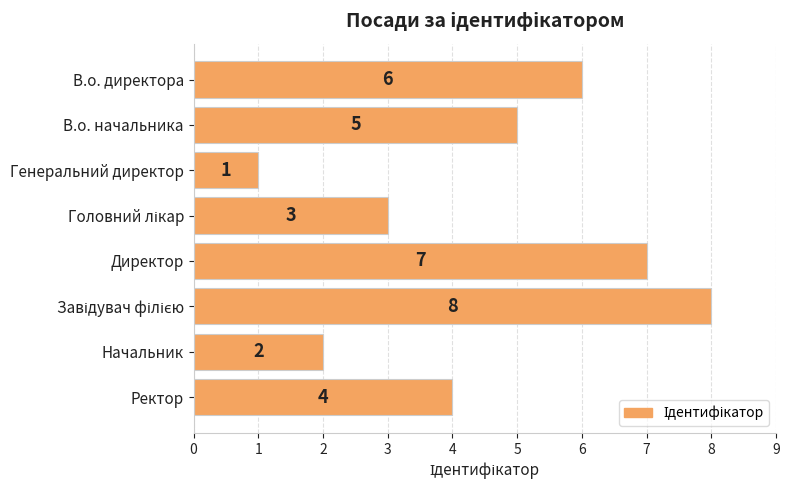

Are the bars grouped side by side (vs. stacked)?

No